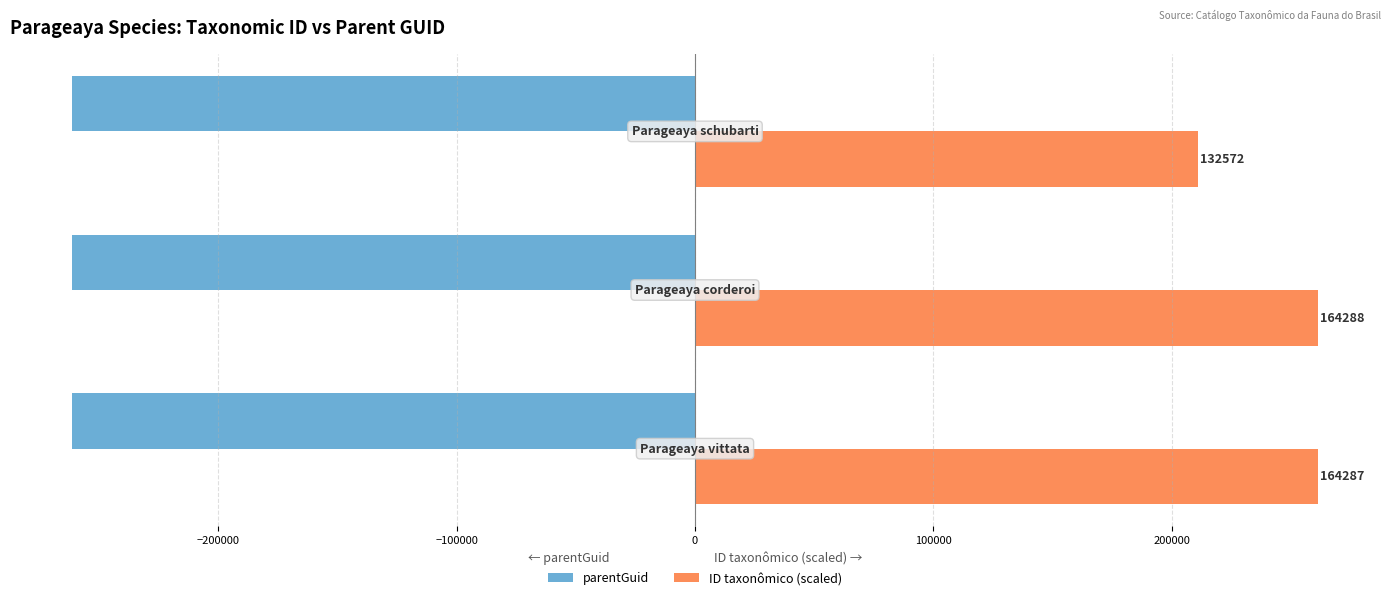

List the series in order of their peak value, highest first.

ID taxonômico (scaled), parentGuid